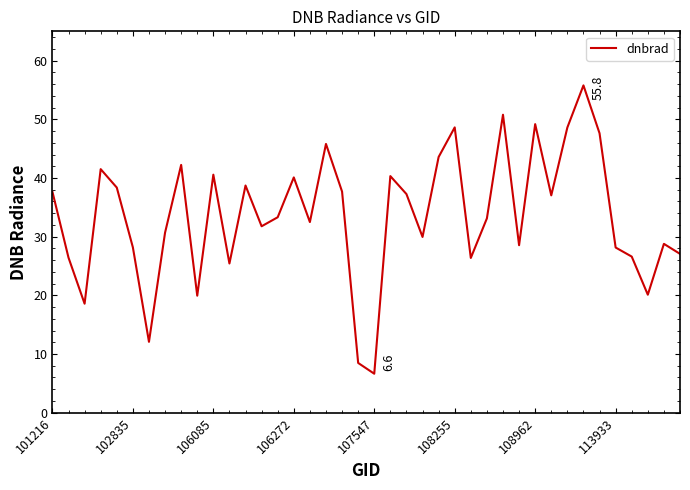

What is the smallest value displayed?

6.6